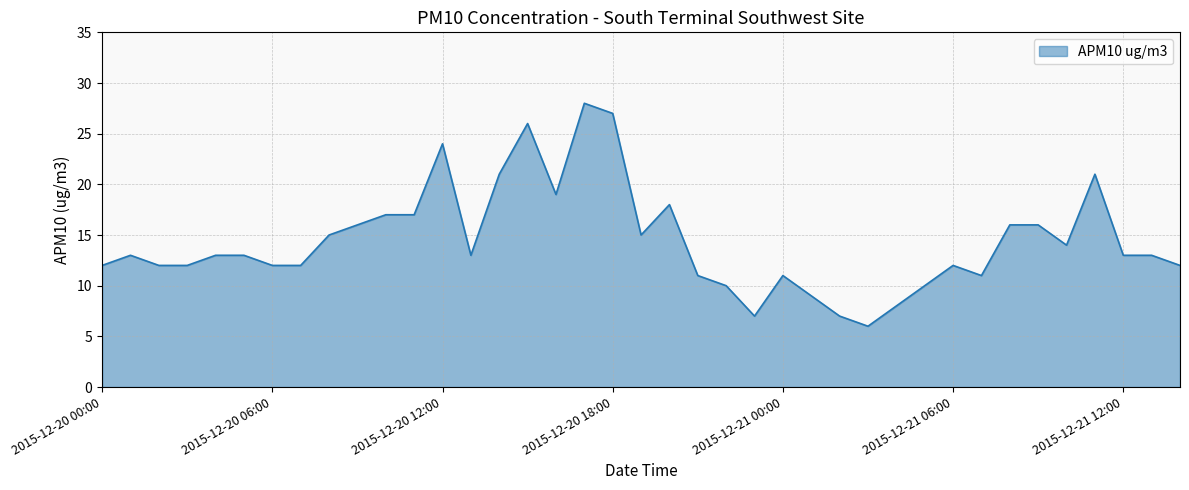

True or false: there are more than 0 points higher than both neighbors.

True